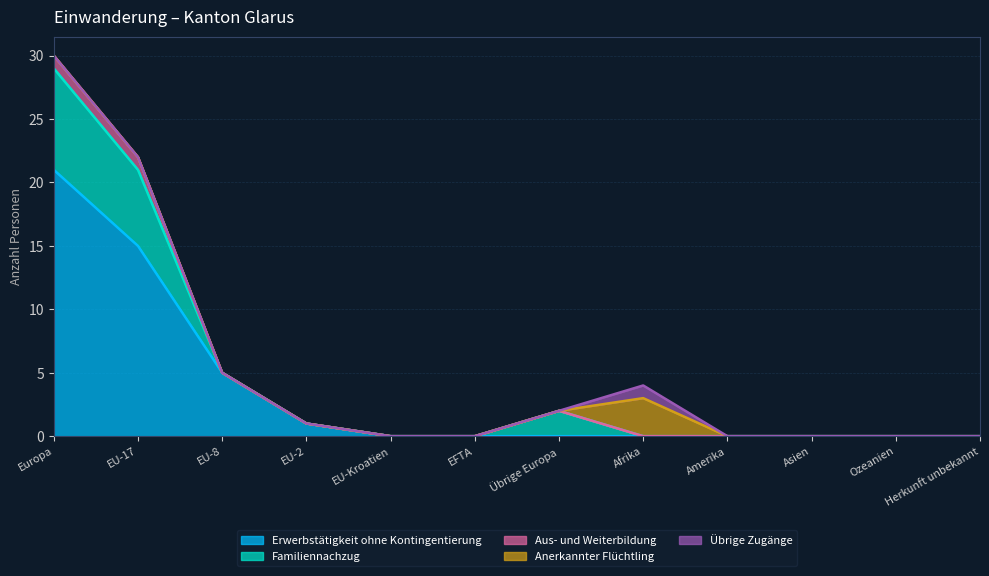

The Familiennachzug series shows 2 at Übrige Europa. True or false?

True